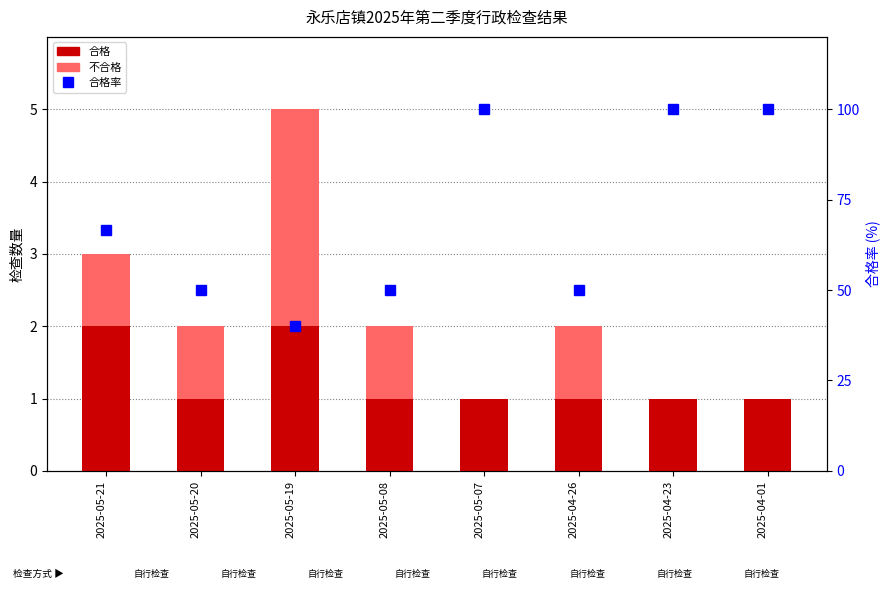

What are all the series names shown in the legend?

合格, 不合格, 合格率